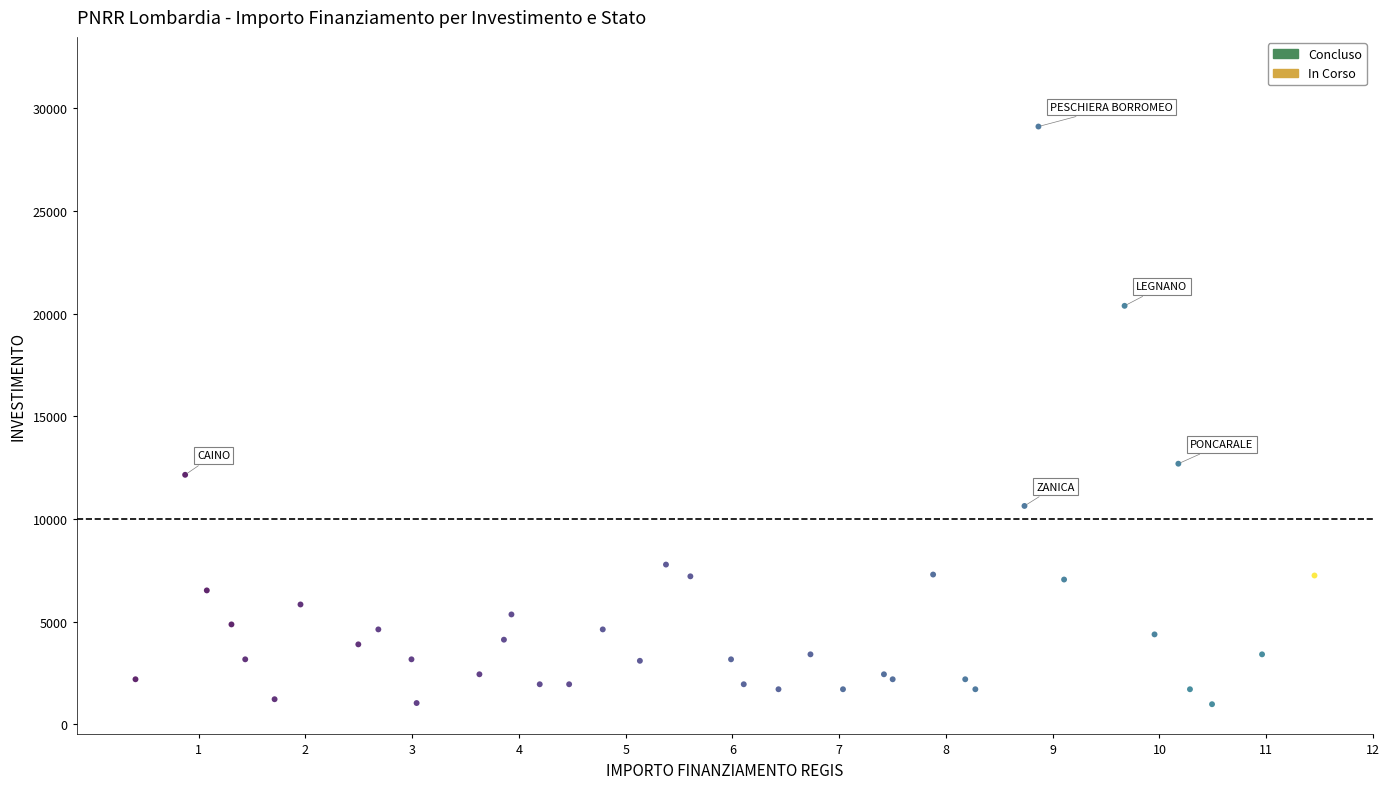

What are all the series names shown in the legend?

Concluso, In Corso